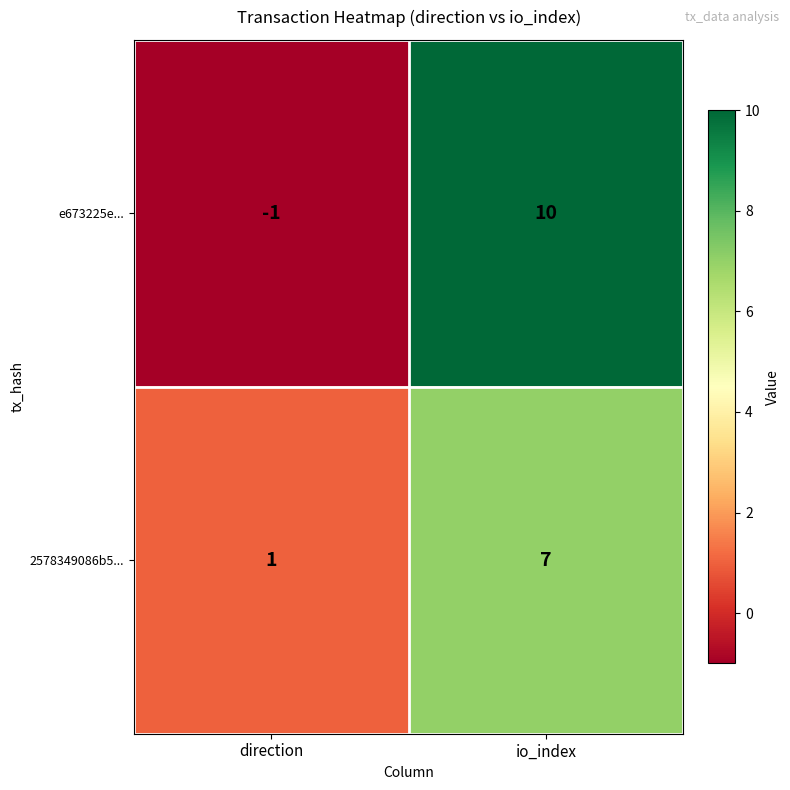

Which label corresponds to the largest value in the chart?

io_index